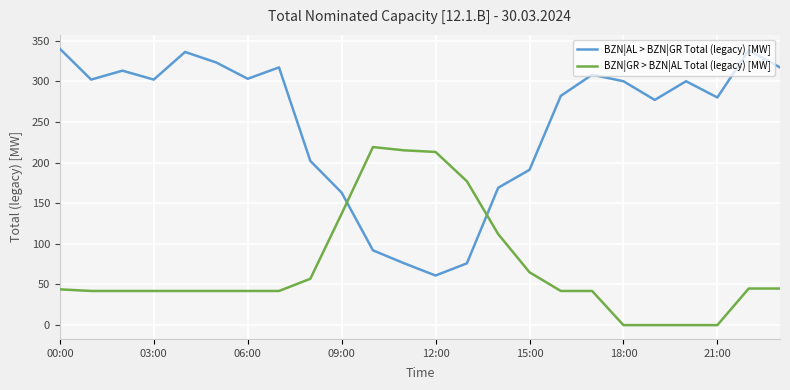

What is the maximum value shown in the chart?

340